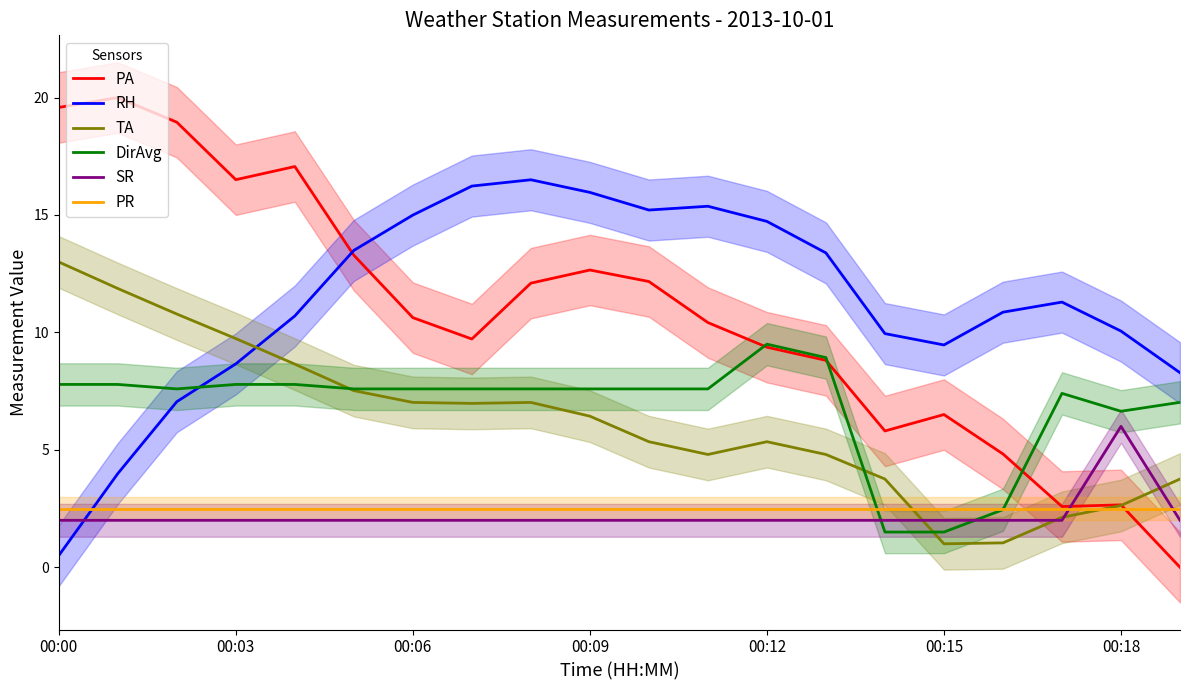

The value of PA at 7 is 9.7. True or false?

True